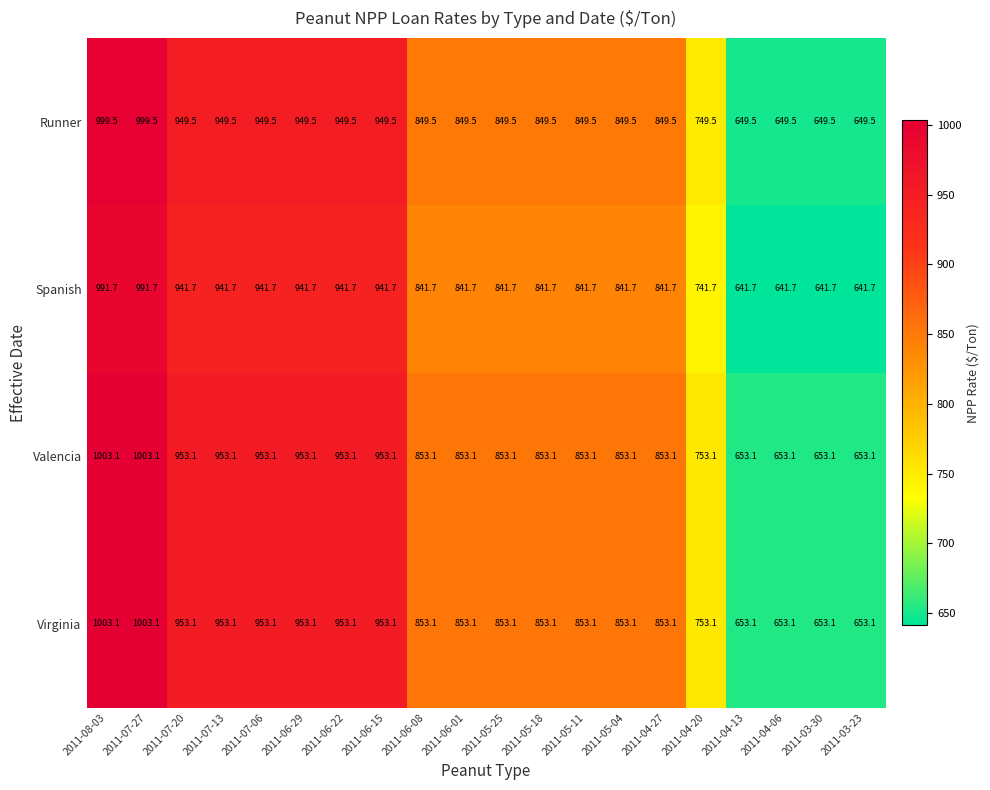

What value does the Virginia series have at 2011-07-13?

953.1